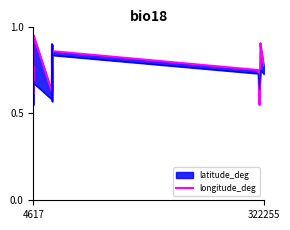

What is the smallest value displayed?

0.6